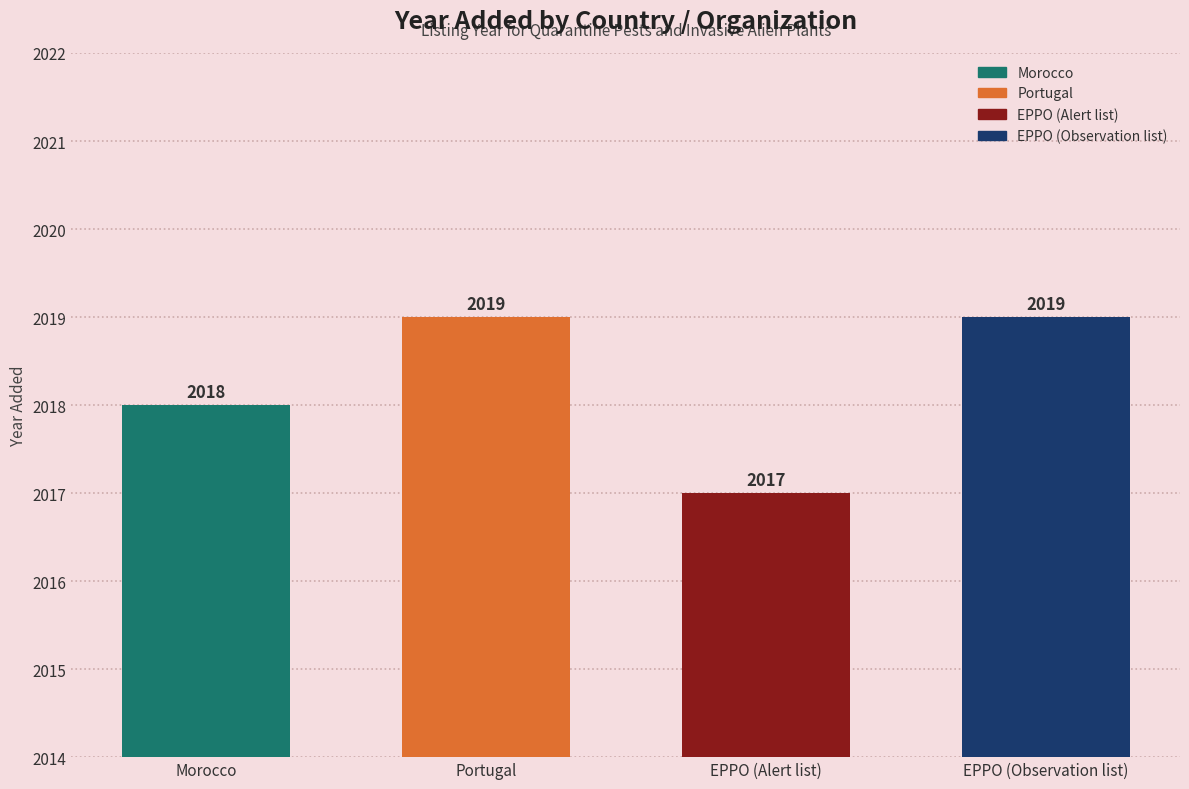

List the labels in order of value, largest first.

Portugal, EPPO (Observation list), Morocco, EPPO (Alert list)